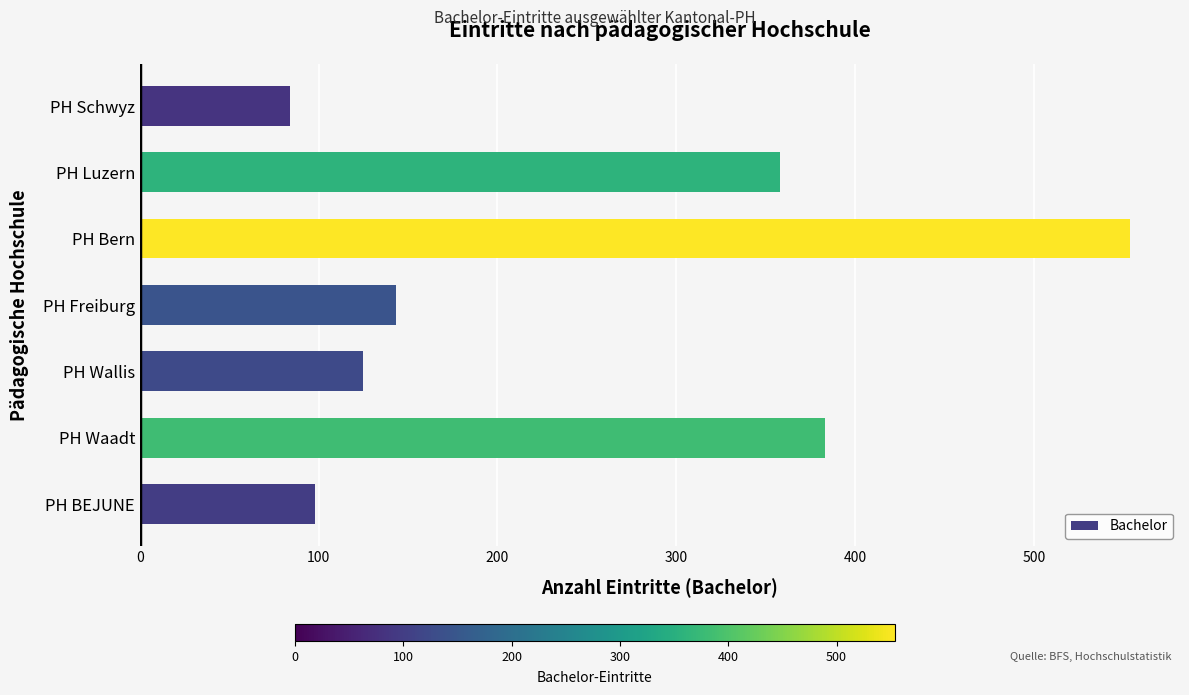

What is the average value?

249